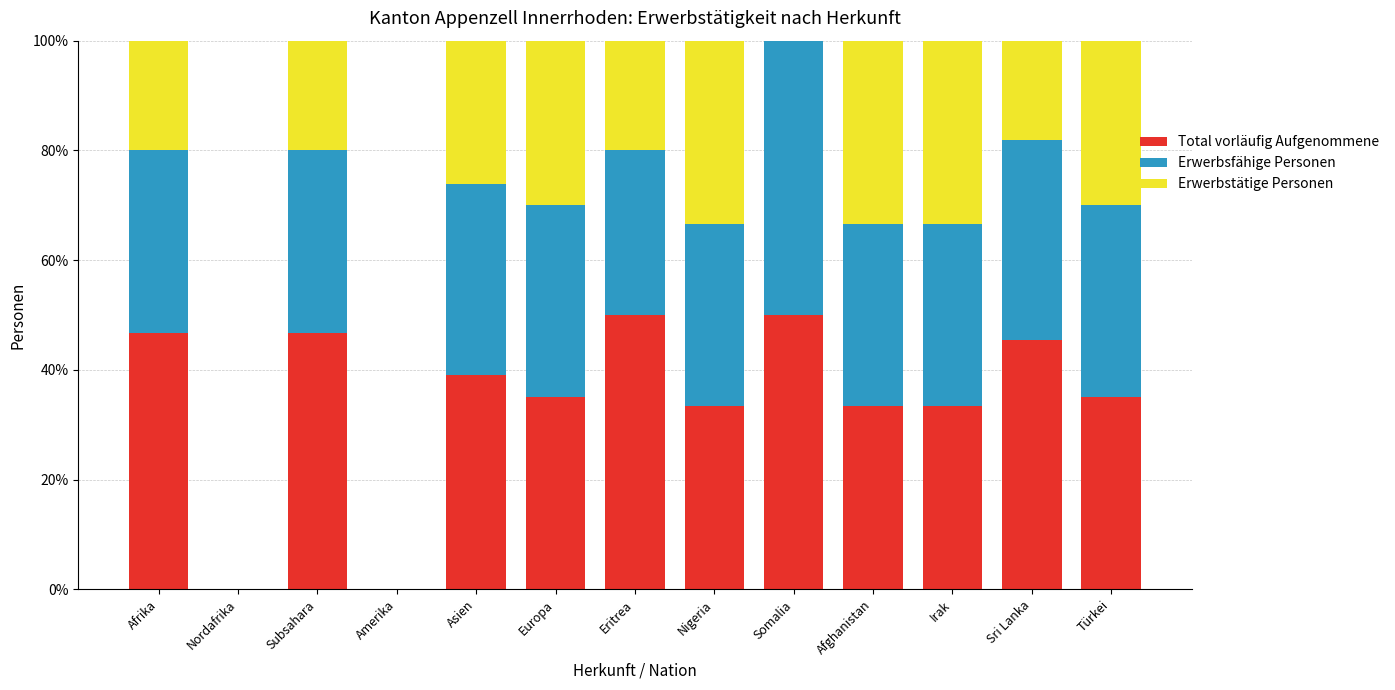

The Total vorläufig Aufgenommene series shows 22.7 at Nordafrika. True or false?

False